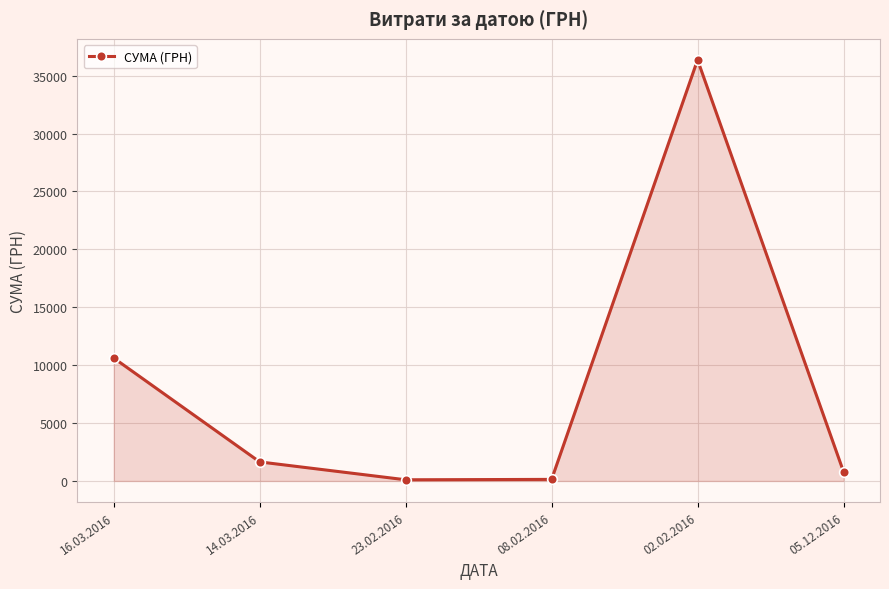

Is it true that the value at 02.02.2016 is 36363.2?

True